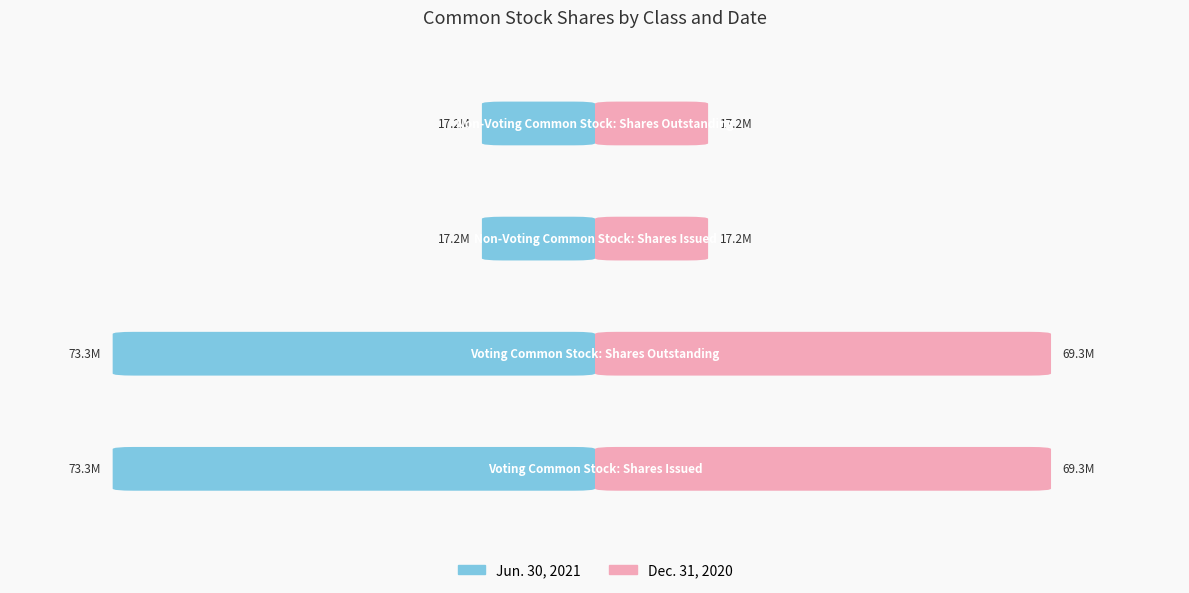

At which label is Dec. 31, 2020 closest to 43239048?

Voting Common Stock: Shares Issued